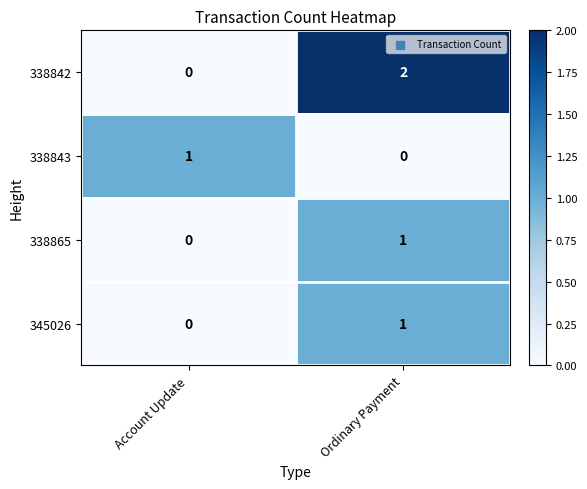

The value of 338865 at Account Update is 0. True or false?

True